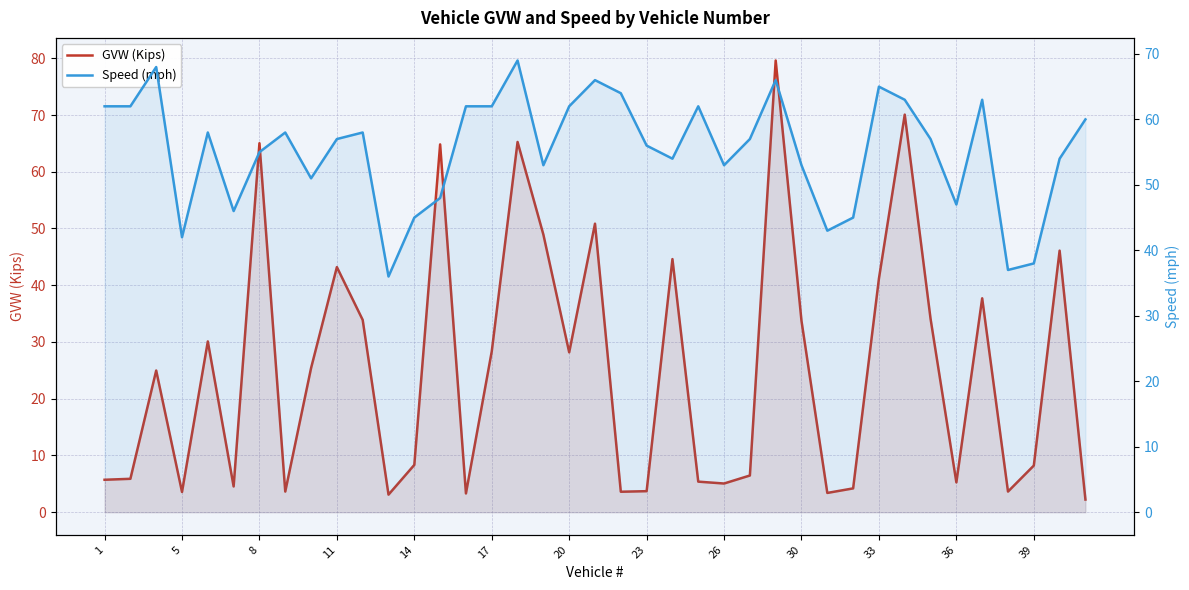

At how many categories does at least one series exceed 67?

4